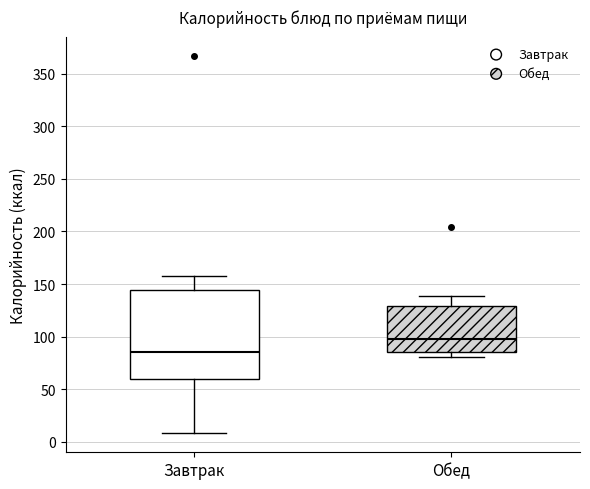

Reading left to right, read every box against the y-axis: the position of its median line, the range the box covers, and the ends of its whiskers. The values are not printed on the chart, so give them approximately, as read against the axis.

Завтрак: median 85, box 60 to 145, whiskers 10 to 160
Обед: median 95, box 85 to 130, whiskers 80 to 140